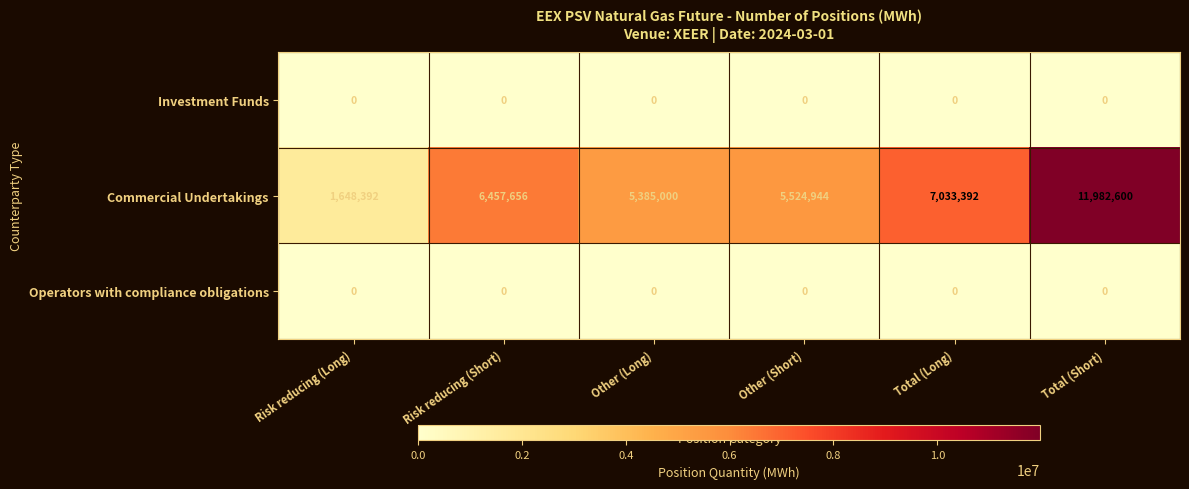

Between Risk reducing (Long) and Total (Short), which series saw the biggest shift?

Commercial Undertakings